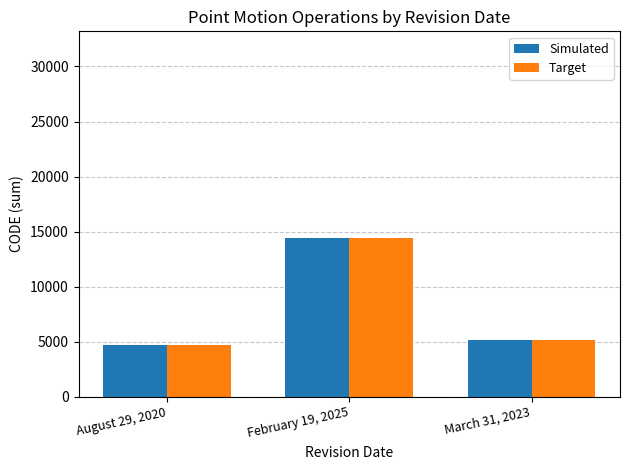

The Simulated series shows 3249 at August 29, 2020. True or false?

False